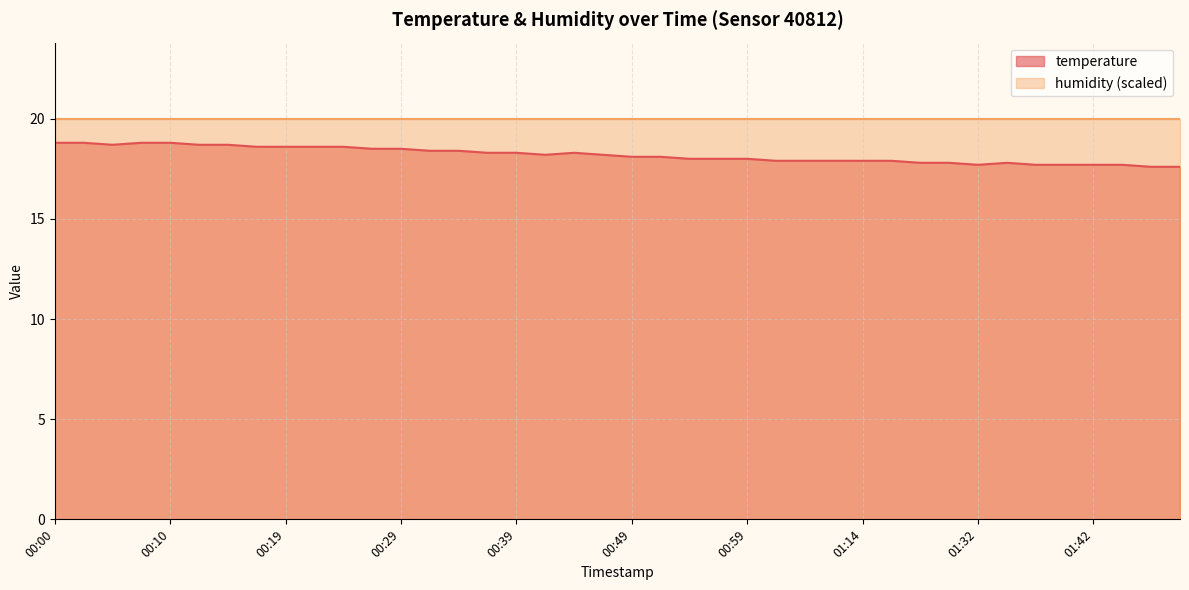

Rank the categories by value from lowest to highest.

01:47, 01:49, 01:32, 01:37, 01:39, 01:42, 01:44, 01:19, 01:21, 01:35, 01:01, 01:04, 01:11, 01:14, 01:16, 00:54, 00:56, 00:59, 00:49, 00:51, 00:41, 00:46, 00:37, 00:39, 00:44, 00:32, 00:34, 00:27, 00:29, 00:17, 00:19, 00:22, 00:24, 00:05, 00:12, 00:15, 00:00, 00:02, 00:07, 00:10